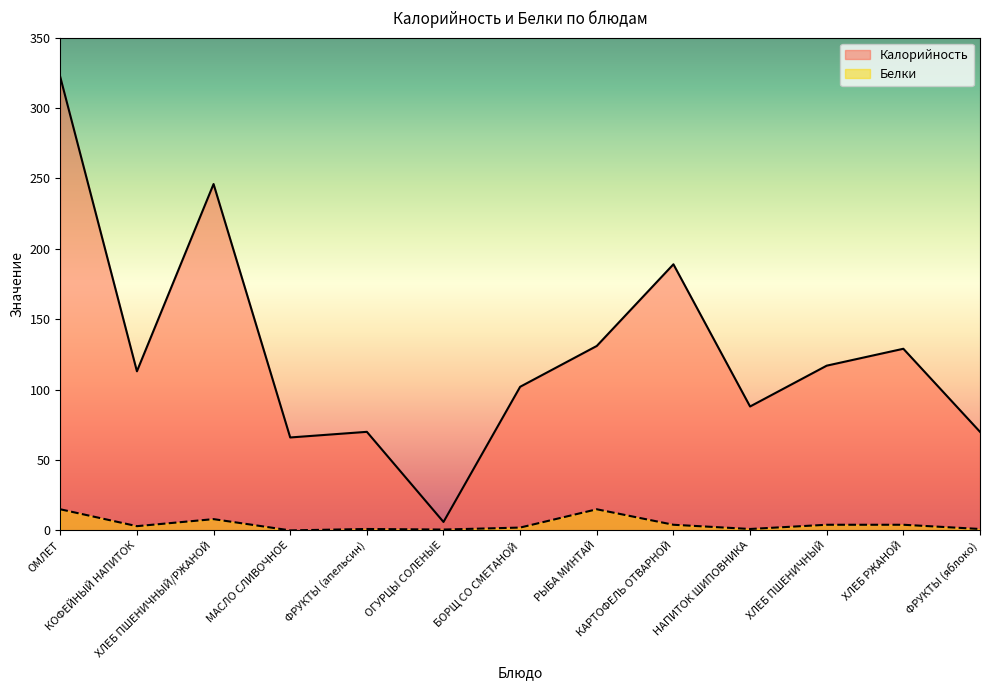

True or false: Калорийность and Белки intersect in this chart.

False